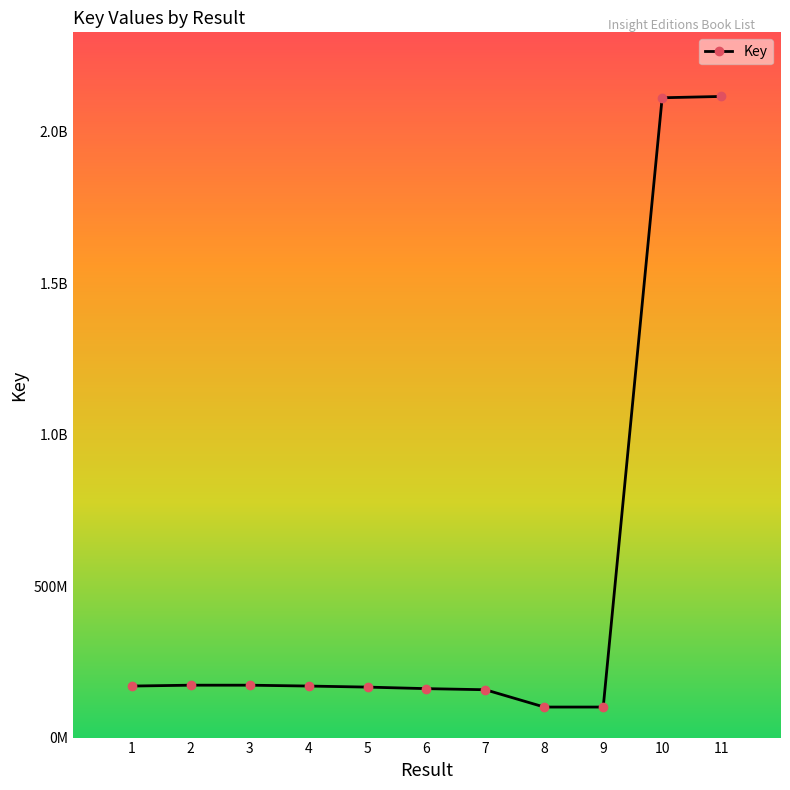

True or false: the data shows 157908675 at 7.

True